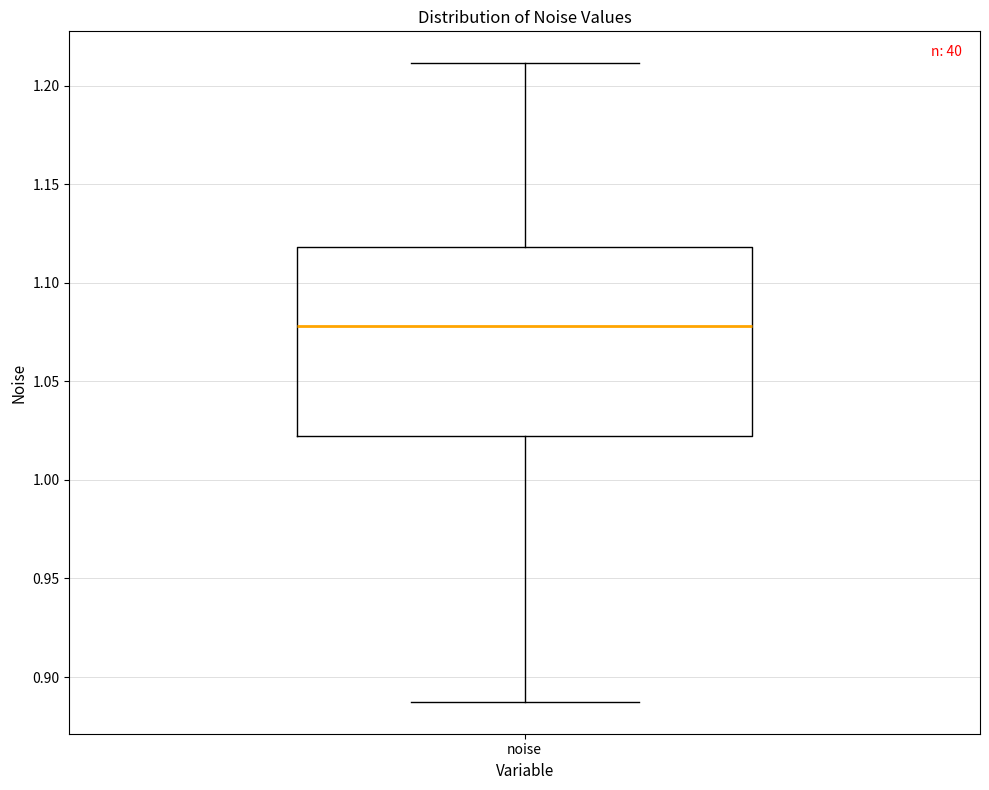

Read this box plot against the y-axis: the position of the median line, the range covered by the box, and the ends of both whiskers. The values are not printed on the chart, so give them approximately, as read against the axis.

median 1.080, box 1.020 to 1.120, whiskers 0.885 to 1.210